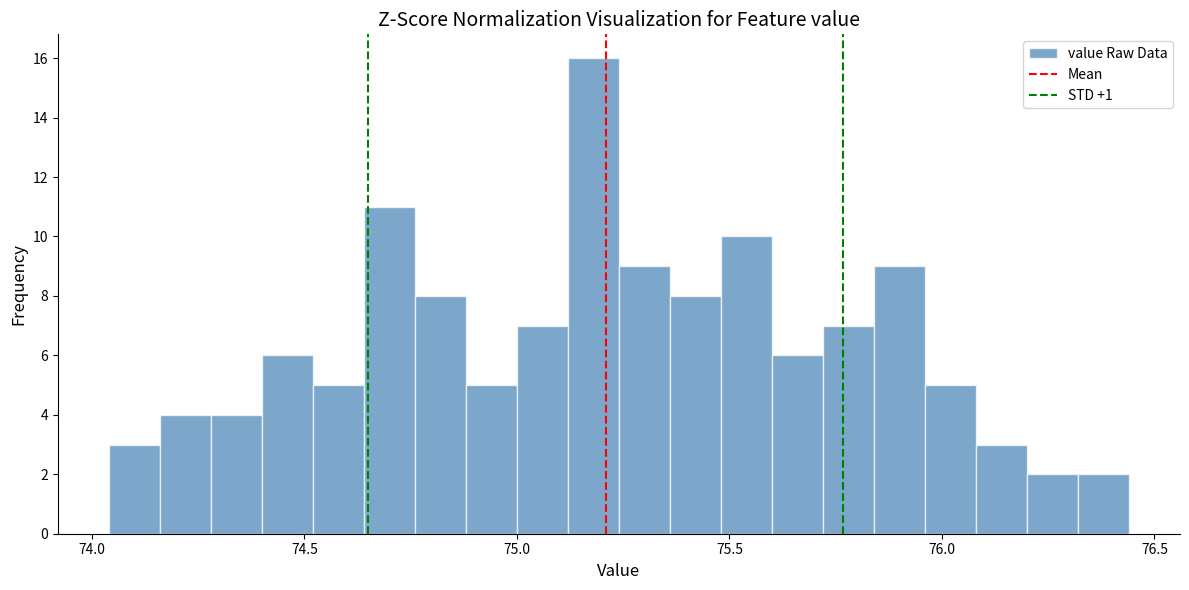

Read against the x-axis, roughly where is the centre of the tallest bar?

75.20